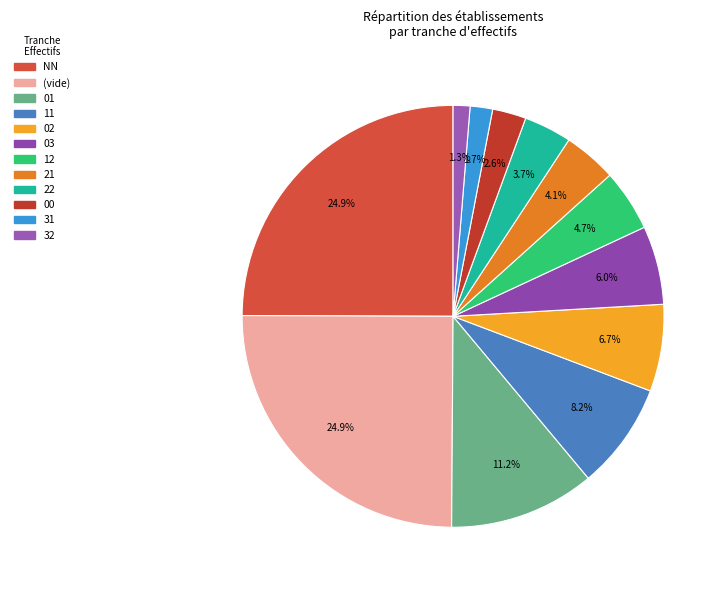

Which slice is the smallest?

32